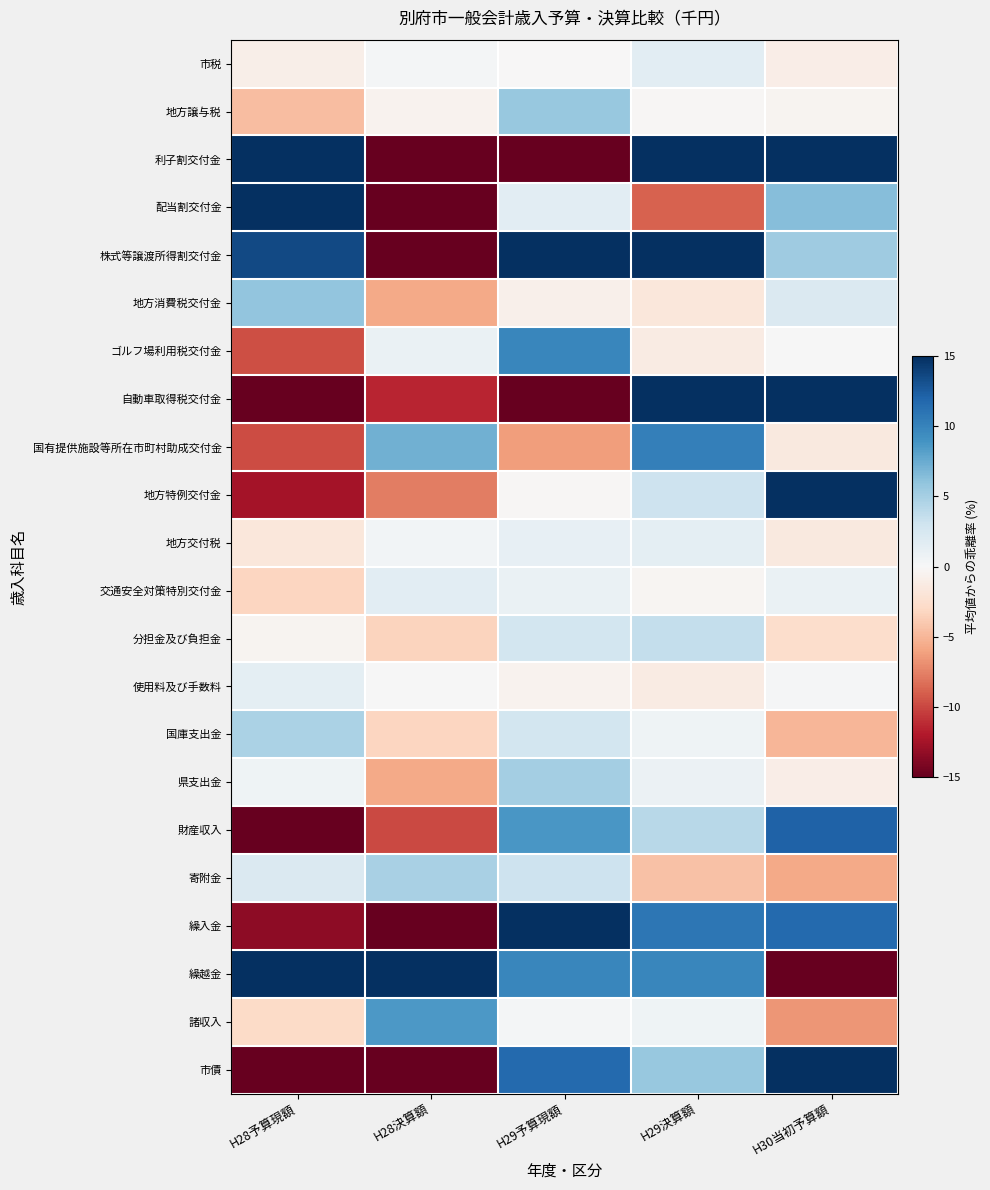

Count the number of categories in the chart.

5